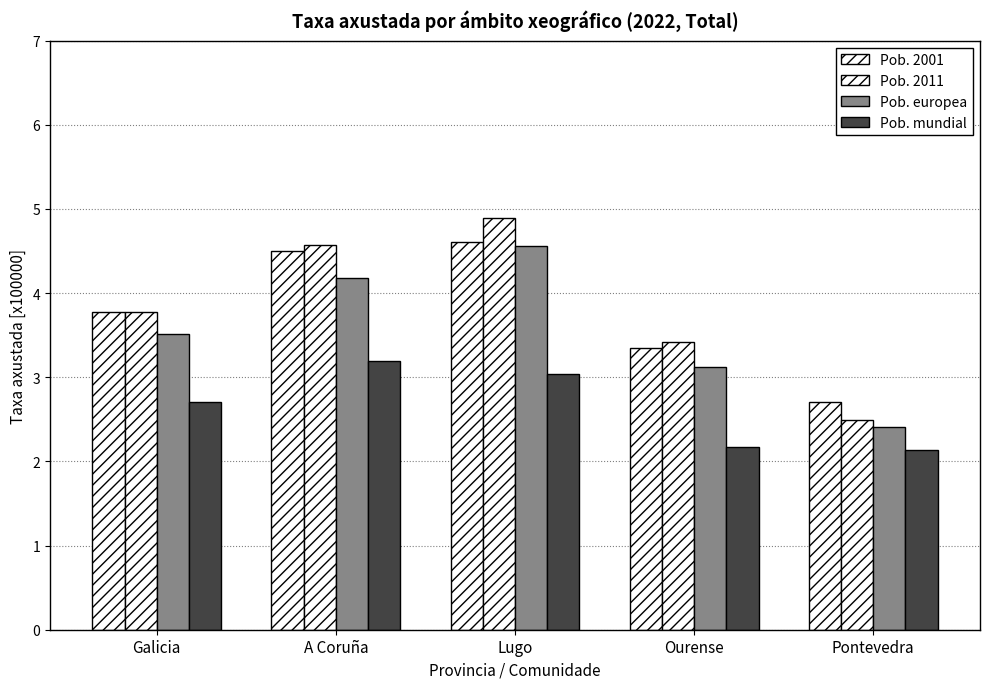

How many data points in Pob. 2001 are above 3?

4